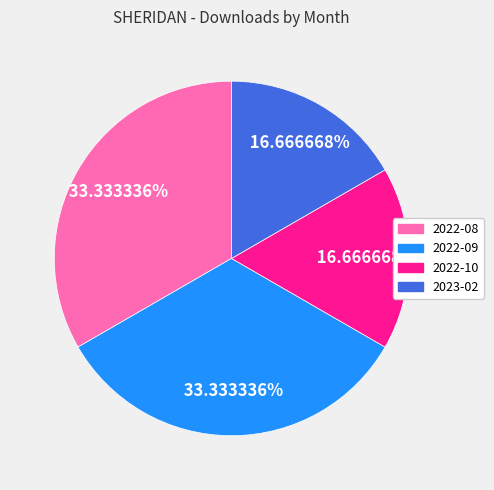

Does 2023-02 represent more than half of the total?

No